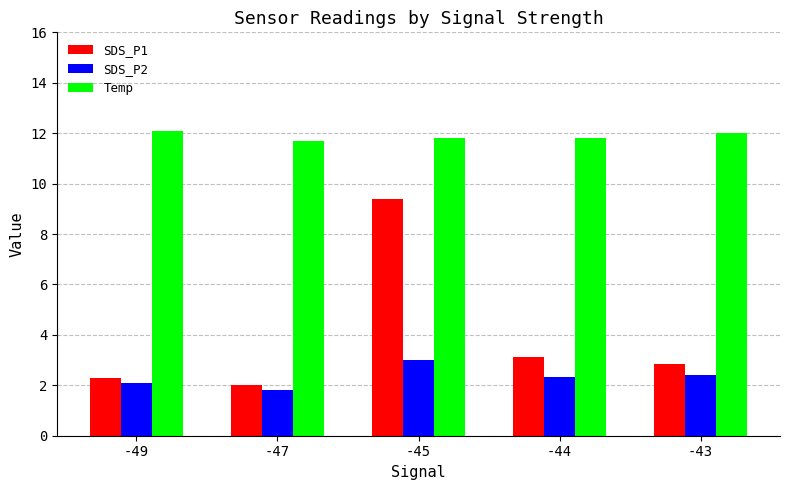

Is the value of SDS_P2 at -44 greater than the value of Temp at -45?

No